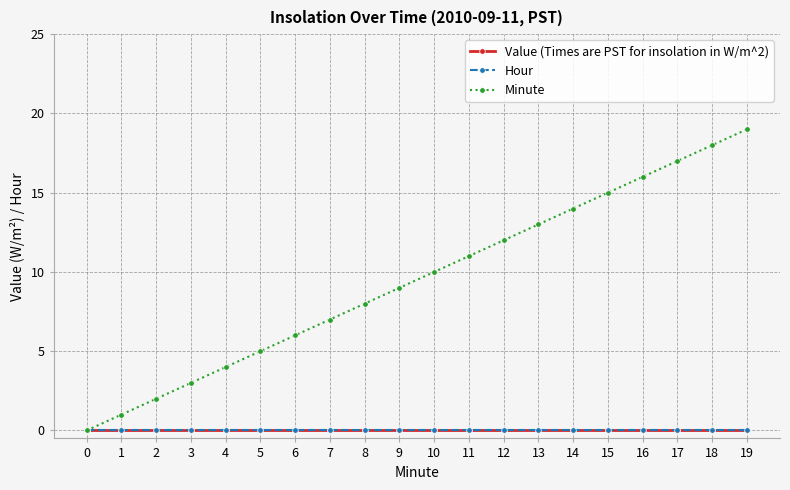

What is the sum of all Minute values?

190